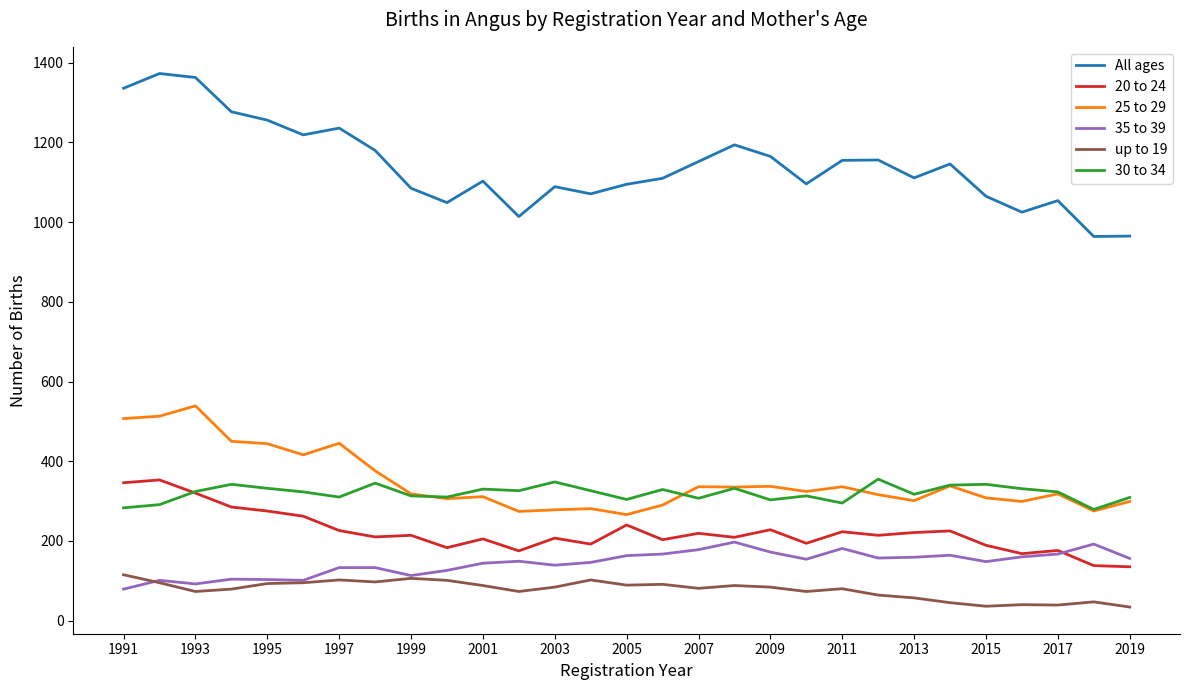

True or false: All ages and 35 to 39 intersect in this chart.

False